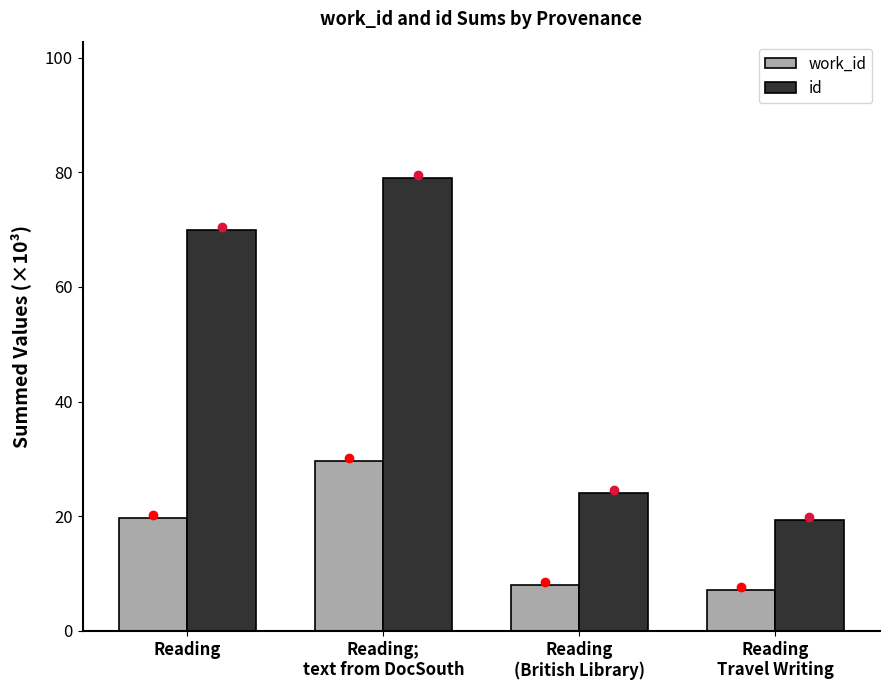

Rank the categories by id value from lowest to highest.

Reading
Travel Writing, Reading
(British Library), Reading, Reading;
text from DocSouth